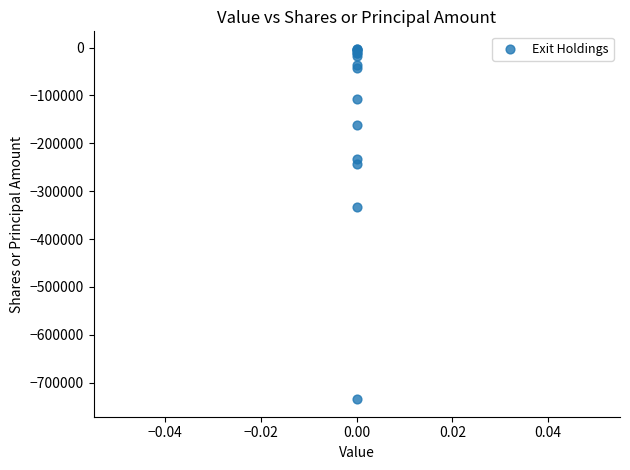

What Y value in the scatter plot is closest to -368599?

-333375